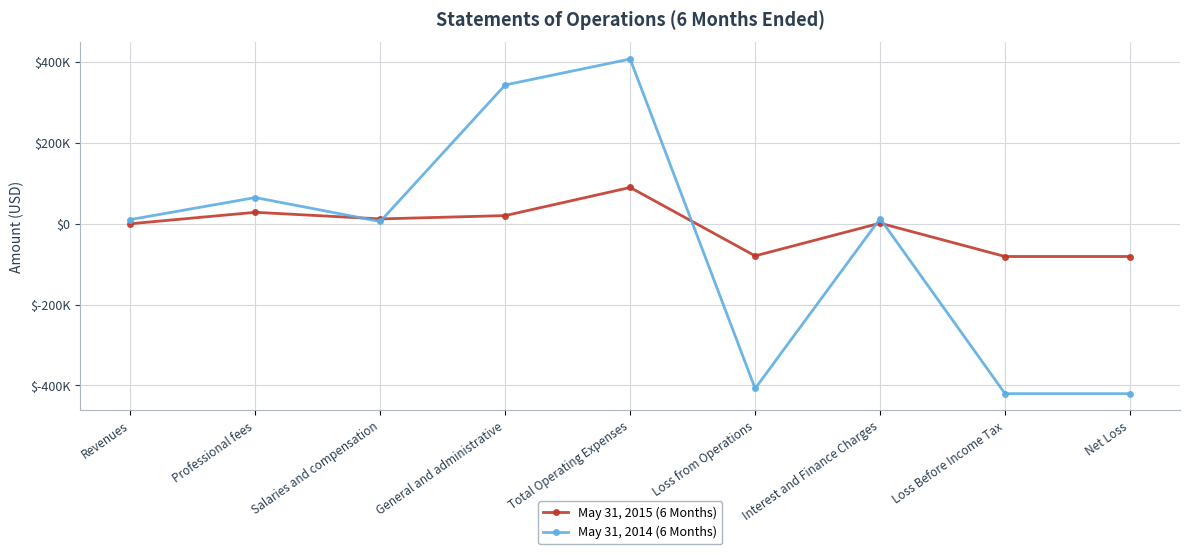

What is the average value of the May 31, 2015 (6 Months) series?

-9949